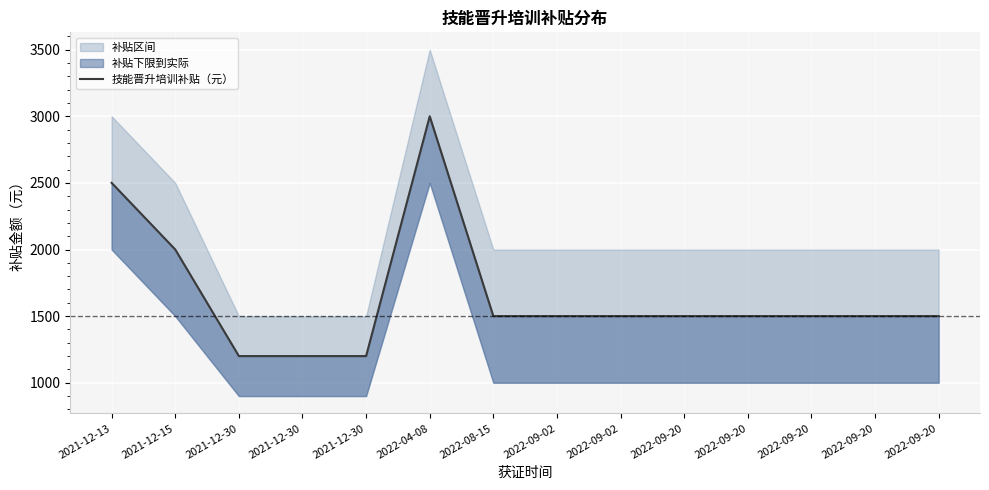

Does the chart display data point markers on the line(s)?

No